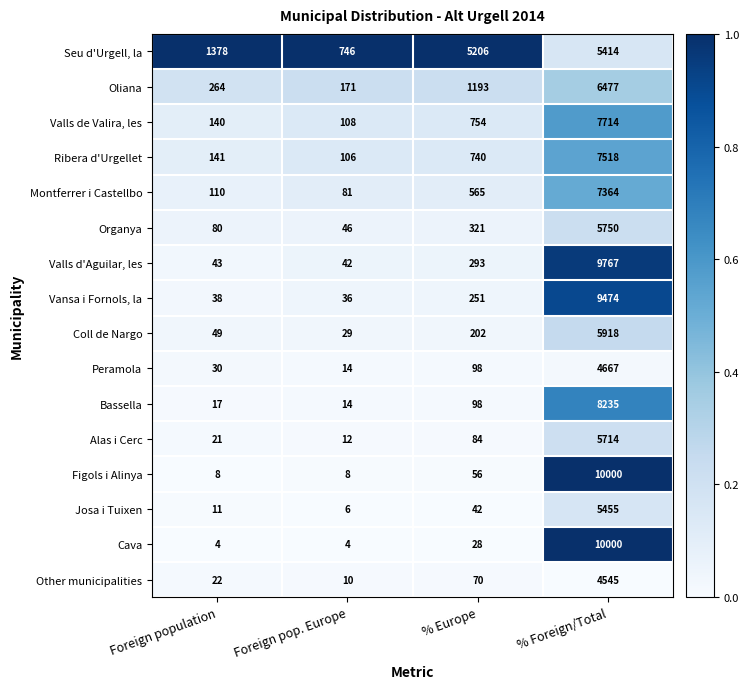

What is the difference between the maximum and minimum values in the Organya series?

5704